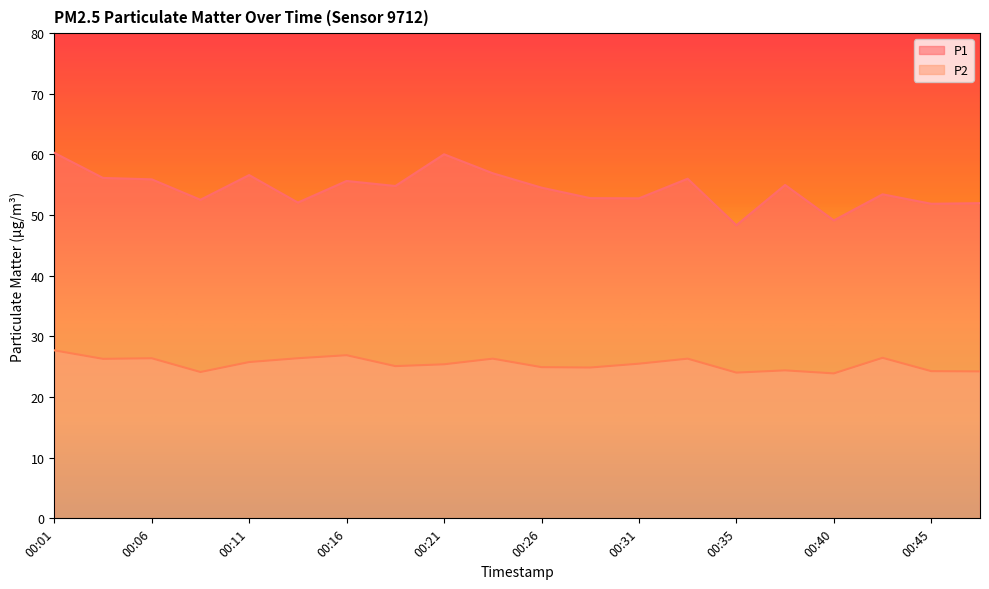

What is the maximum value for P2?

27.7